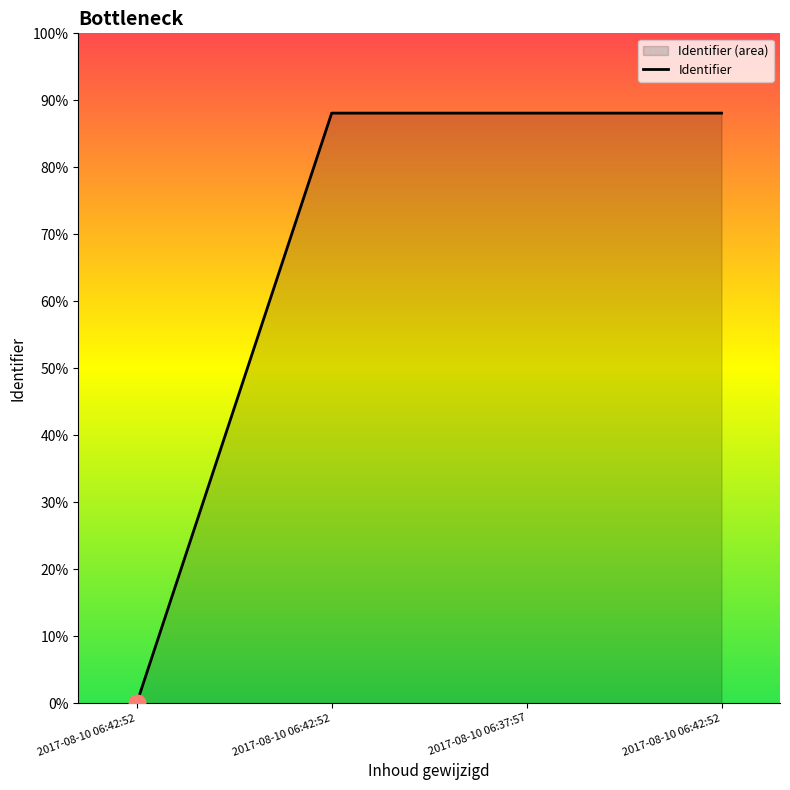

What is the label of the 1st point from the right?

2017-08-10 06:42:52